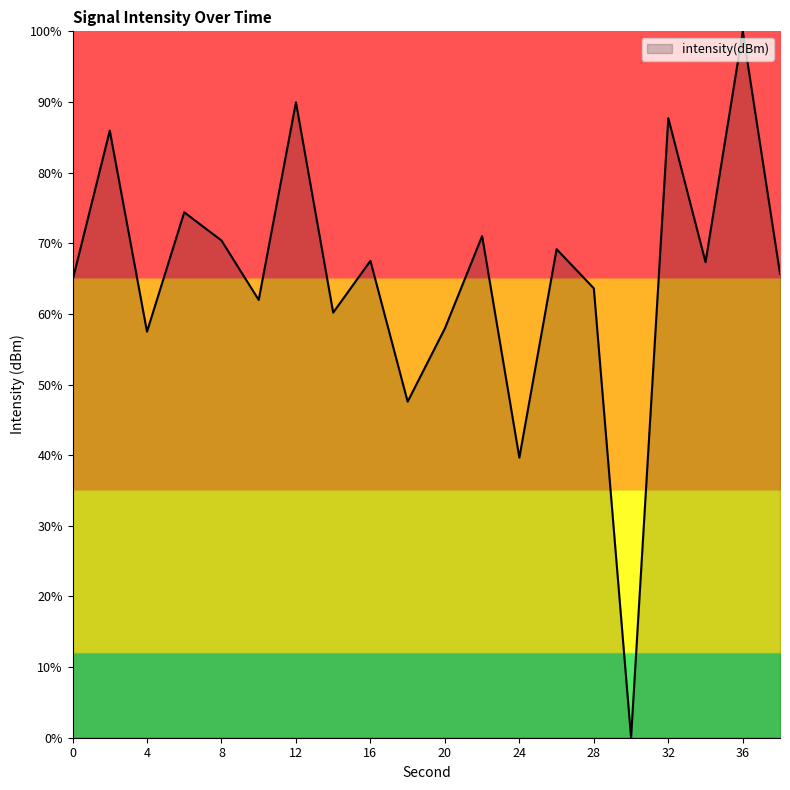

What is the difference between the maximum and minimum values?

100.0